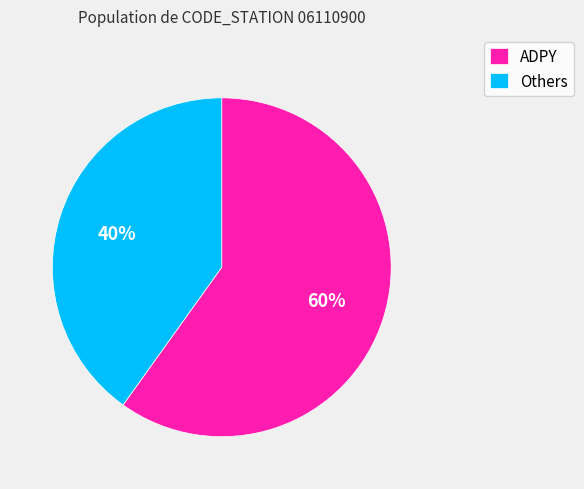

To the nearest percent, what is the difference between the ADPY and Others slice percentages?

20%